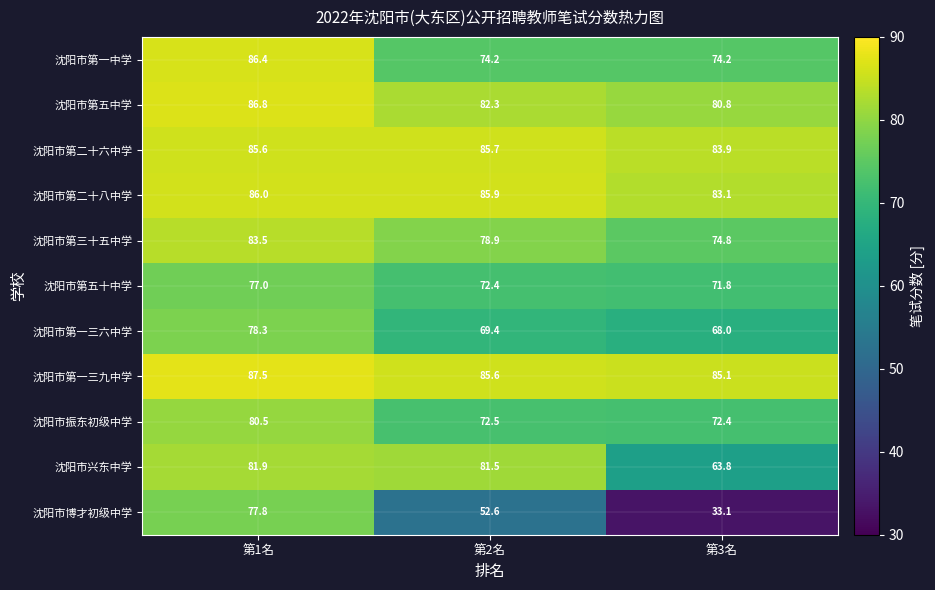

What is the approximate value of 沈阳市第五十中学 at 第1名?

77.0